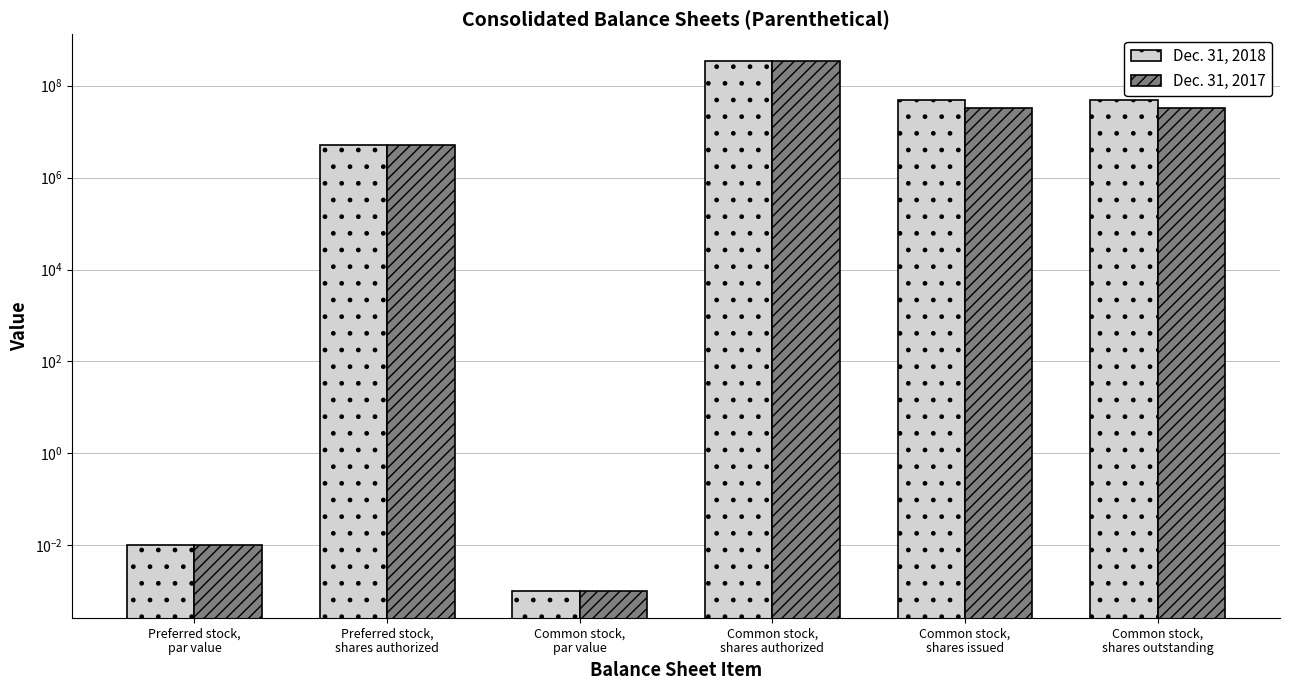

Which label corresponds to the smallest value in the chart?

Common stock,
par value